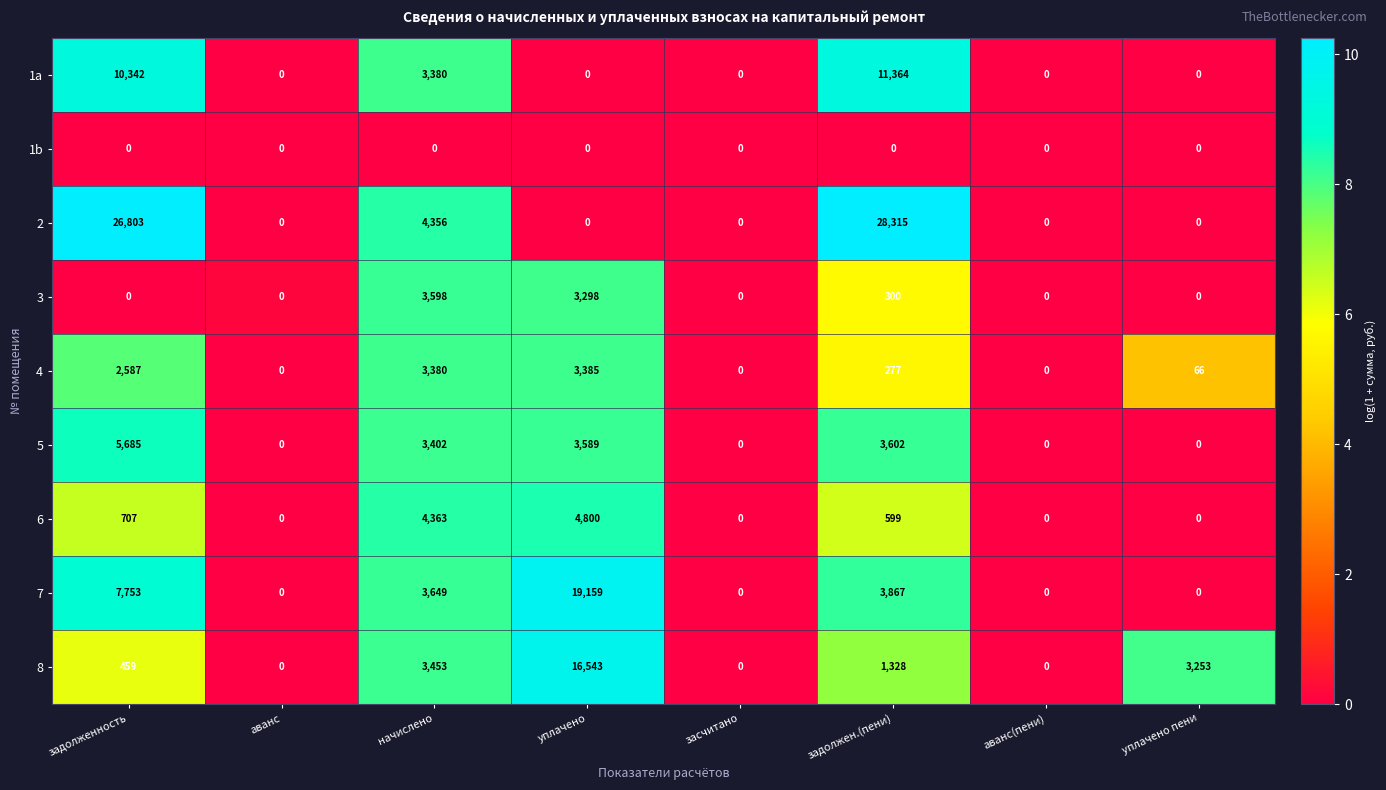

True or false: 6 has a value of 361 at задолжен.(пени).

False